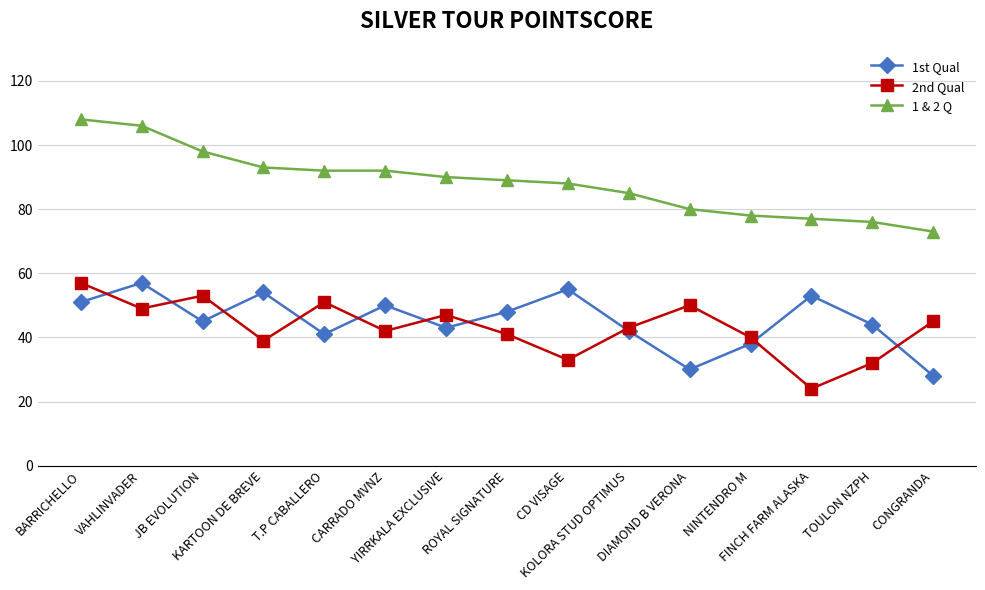

How many lines are shown in the chart?

3